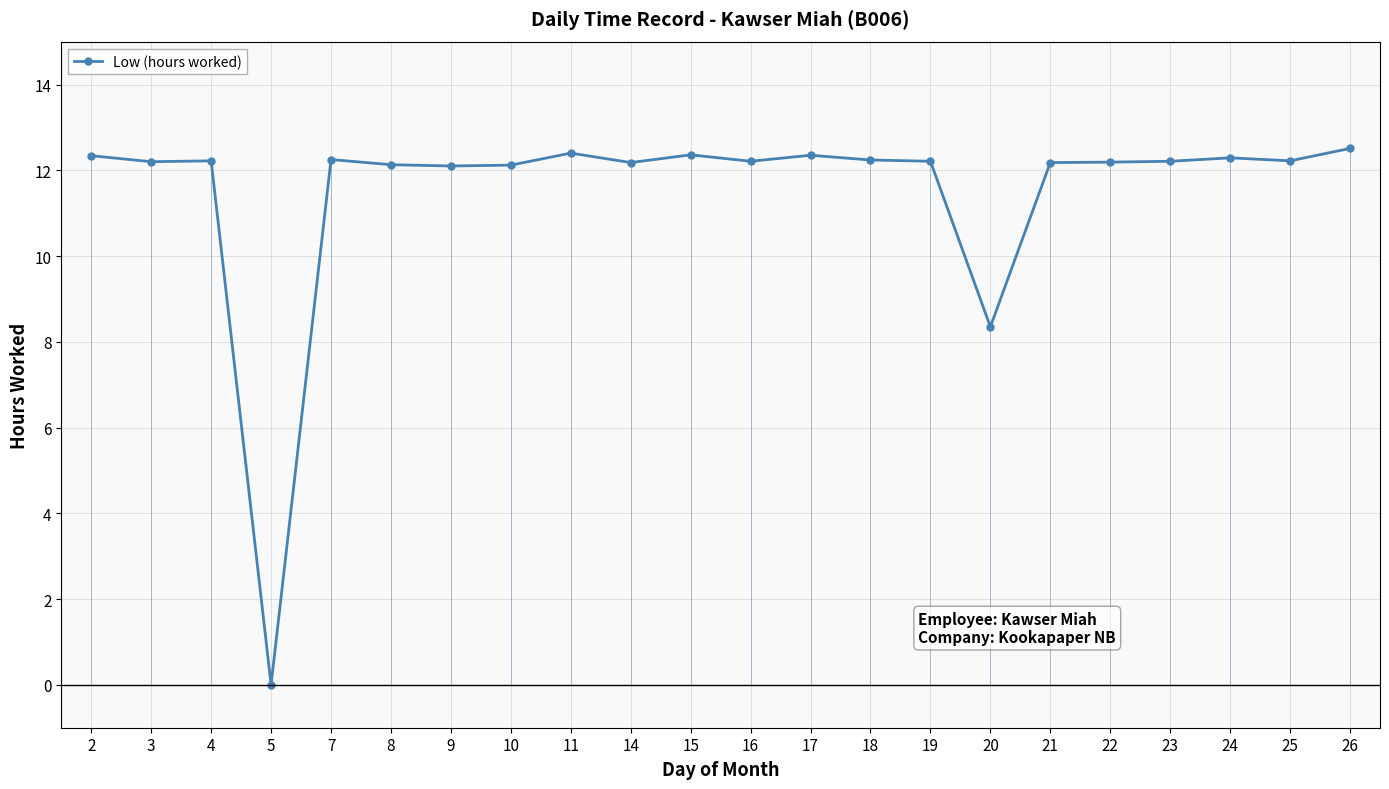

Which category has the highest value across all series?

26